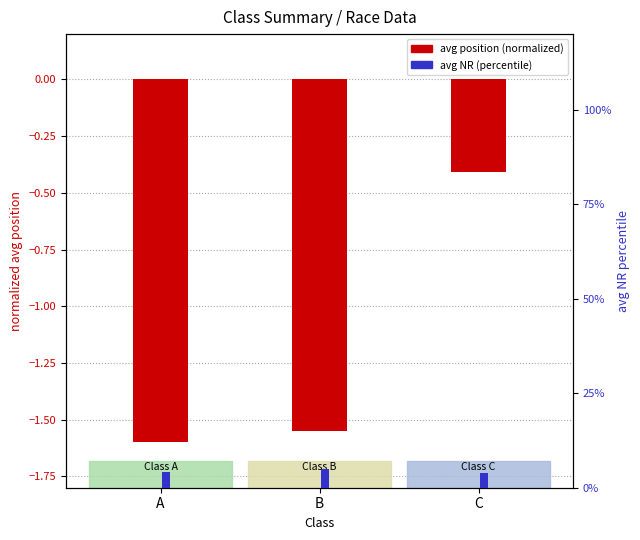

How many data points in avg position (normalized) are less than -1?

2